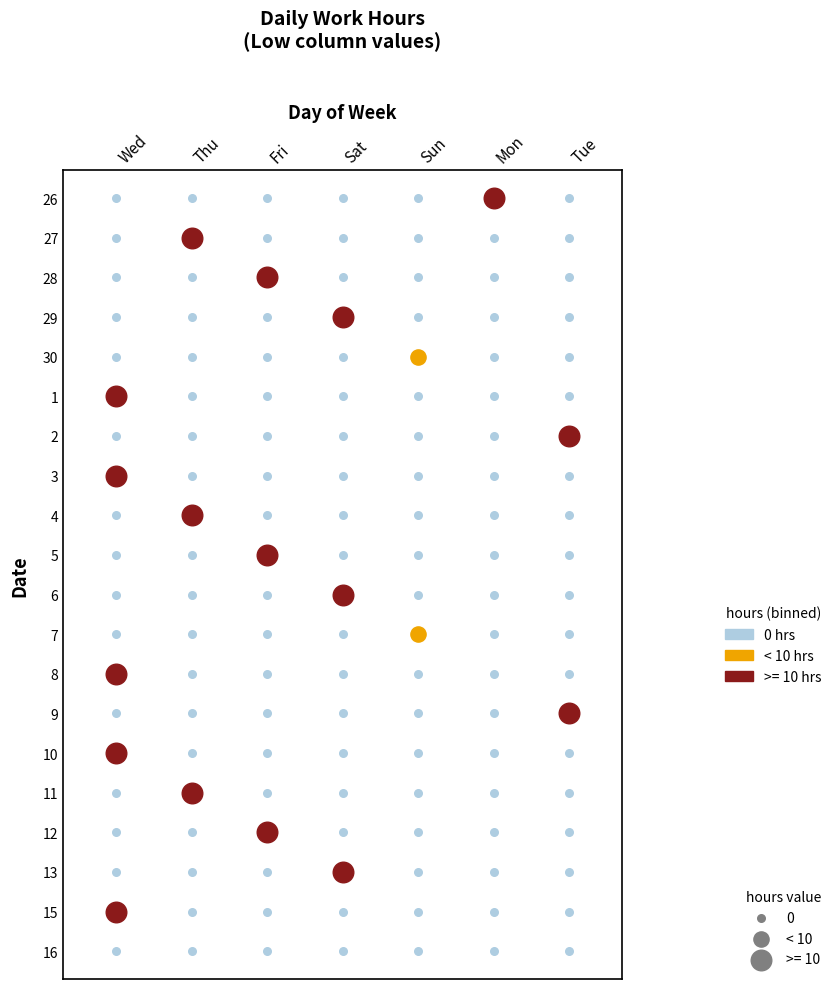

Which series has the widest spread of values?

6